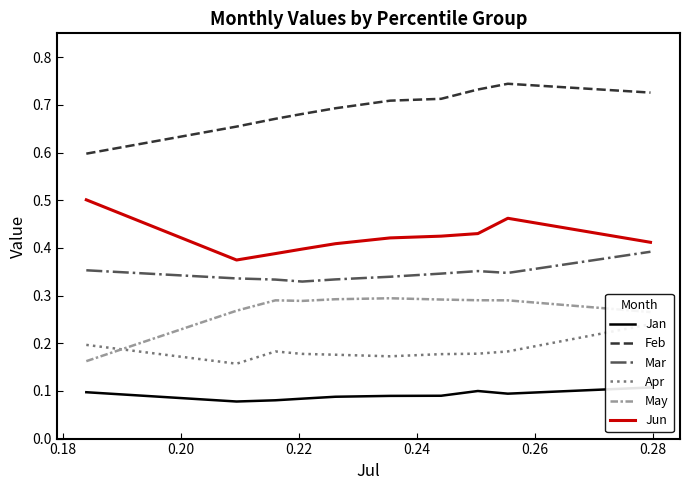

True or false: Feb and Mar cross at least once.

False